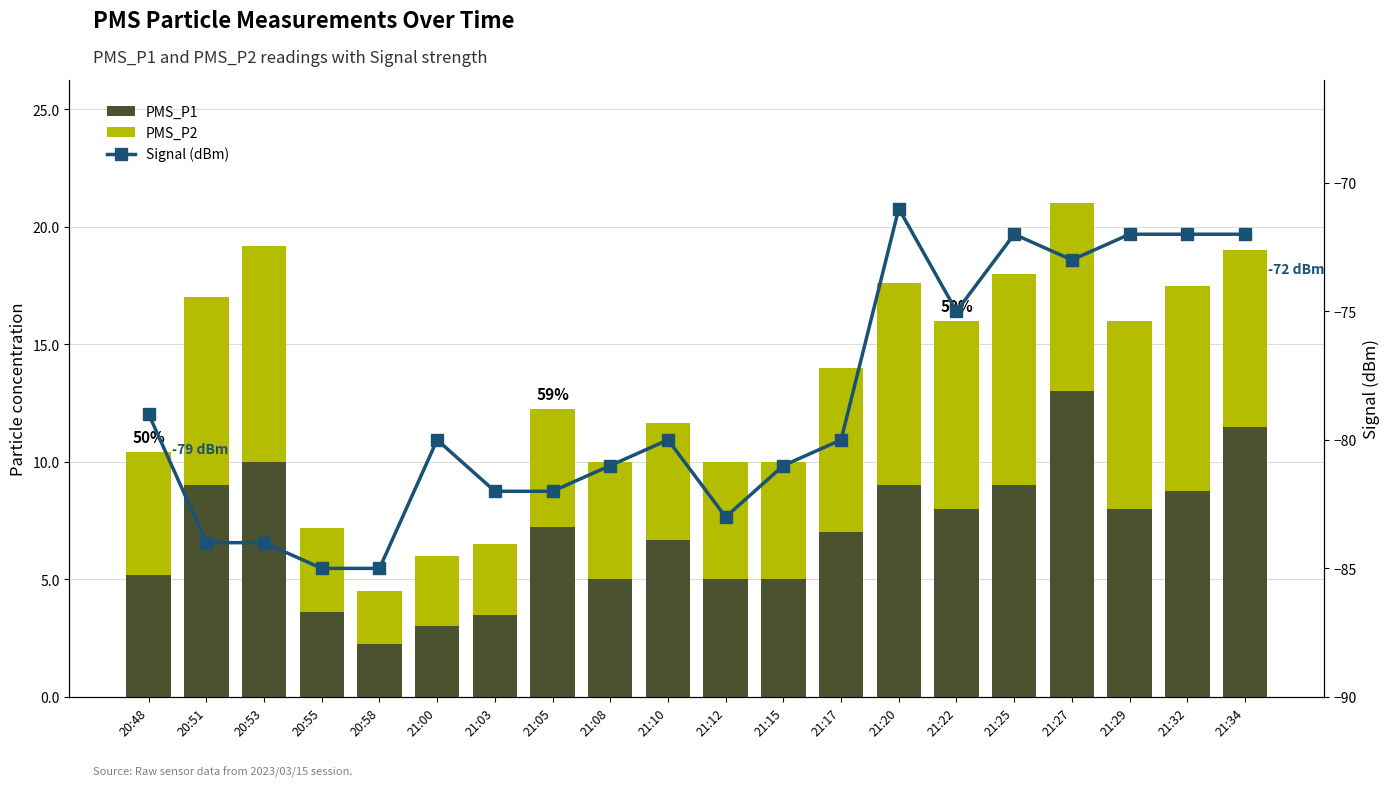

Between 21:00 and 21:08, which series saw the biggest shift?

PMS_P1